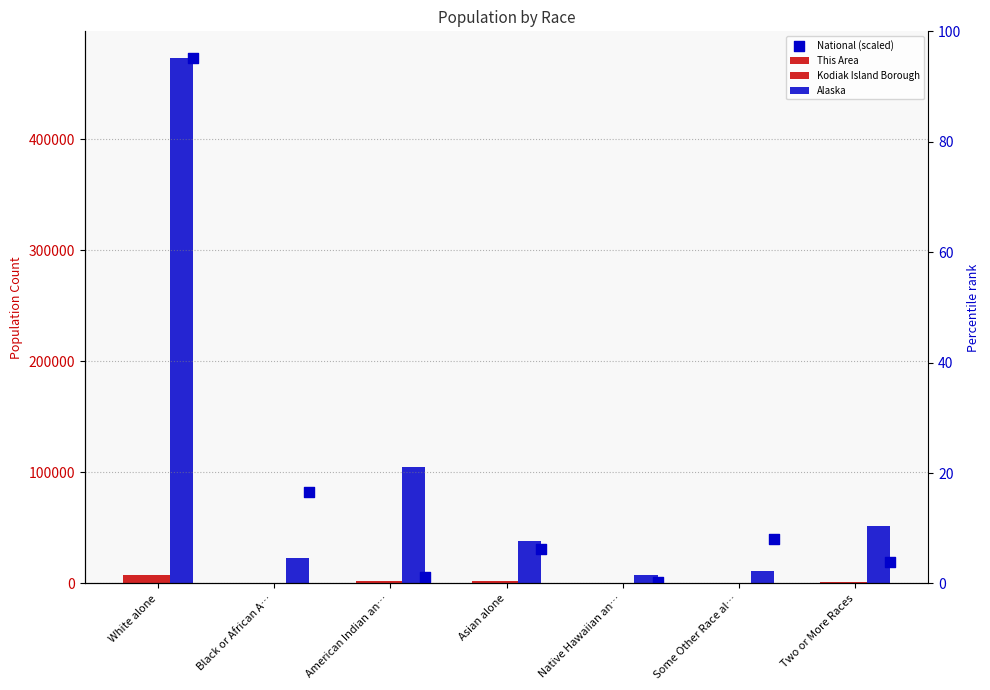

At which category is the sum across all series the highest?

White alone